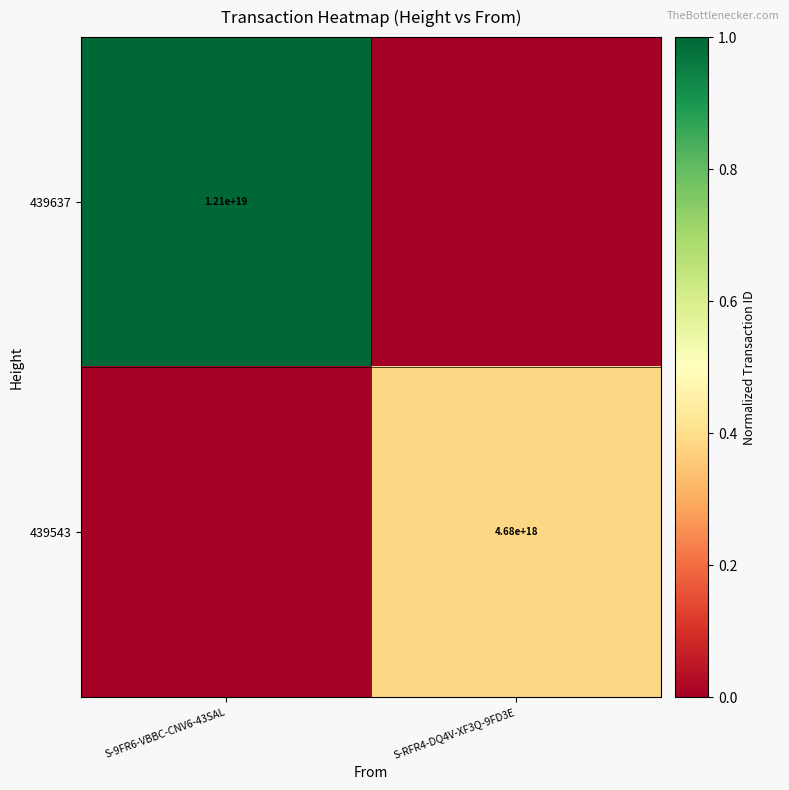

The 439637 series shows 12100000000000000000 at S-9FR6-VBBC-CNV6-43SAL. True or false?

True